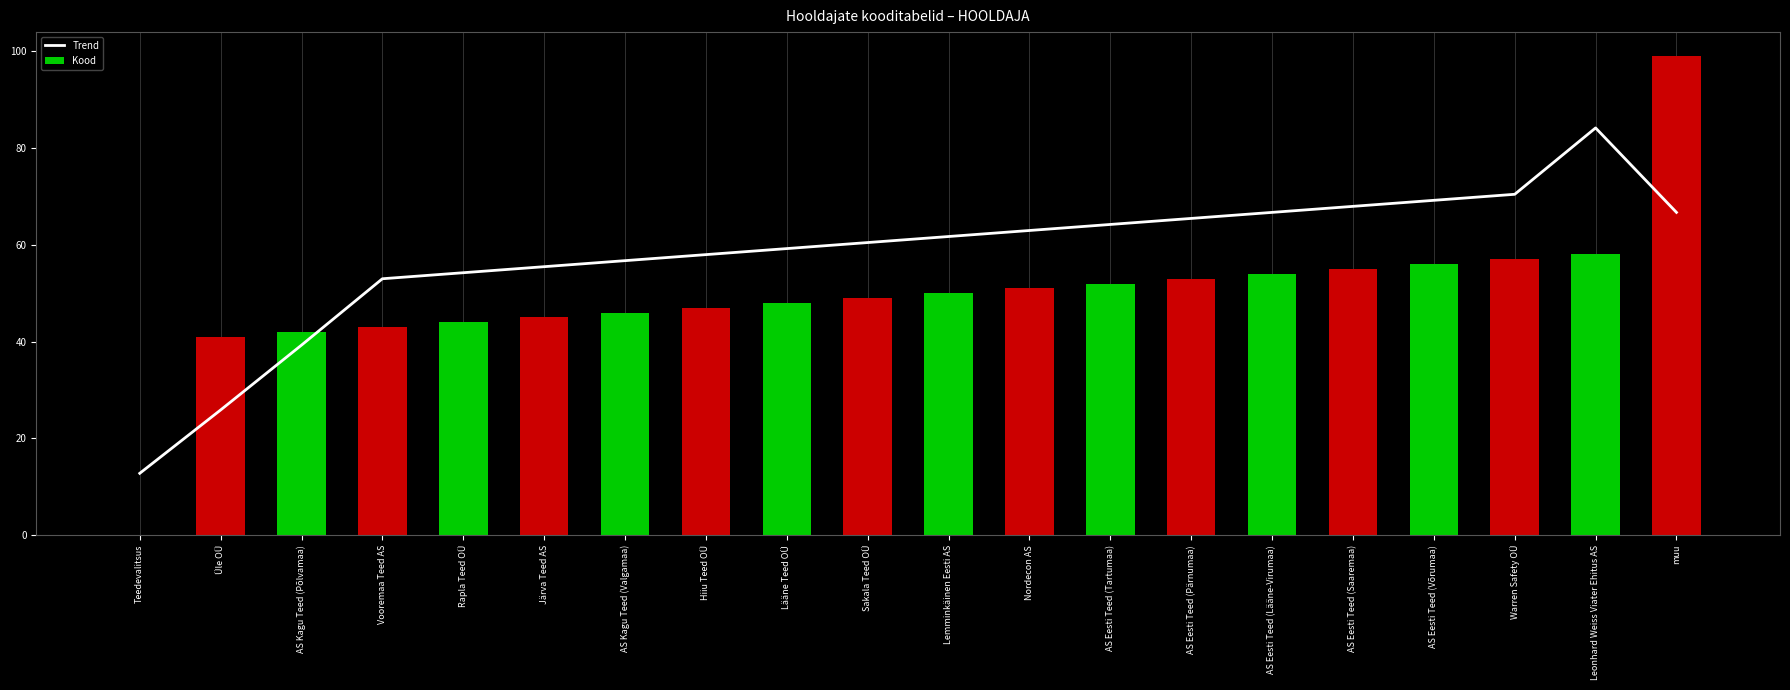

Reading right to left, list all the values displayed in this chart.

Trend: muu=66.7	Leonhard Weiss Viater Ehitus AS=84.1	Warren Safety OÜ=70.4	AS Eesti Teed (Võrumaa)=69.2	AS Eesti Teed (Saaremaa)=67.9	AS Eesti Teed (Lääne-Virumaa)=66.7	AS Eesti Teed (Pärnumaa)=65.5	AS Eesti Teed (Tartumaa)=64.2	Nordecon AS=63.0	Lemminkäinen Eesti AS=61.7	Sakala Teed OÜ=60.5	Lääne Teed OÜ=59.2	Hiiu Teed OÜ=58.0	AS Kagu Teed (Valgamaa)=56.7	Järva Teed AS=55.5	Rapla Teed OÜ=54.2	Vooremaa Teed AS=53.0	AS Kagu Teed (Põlvamaa)=39.3	Üle OÜ=25.9	Teedevalitsus=12.8
Kood: muu=99.0	Leonhard Weiss Viater Ehitus AS=58.0	Warren Safety OÜ=57.0	AS Eesti Teed (Võrumaa)=56.0	AS Eesti Teed (Saaremaa)=55.0	AS Eesti Teed (Lääne-Virumaa)=54.0	AS Eesti Teed (Pärnumaa)=53.0	AS Eesti Teed (Tartumaa)=52.0	Nordecon AS=51.0	Lemminkäinen Eesti AS=50.0	Sakala Teed OÜ=49.0	Lääne Teed OÜ=48.0	Hiiu Teed OÜ=47.0	AS Kagu Teed (Valgamaa)=46.0	Järva Teed AS=45.0	Rapla Teed OÜ=44.0	Vooremaa Teed AS=43.0	AS Kagu Teed (Põlvamaa)=42.0	Üle OÜ=41.0	Teedevalitsus=0.0